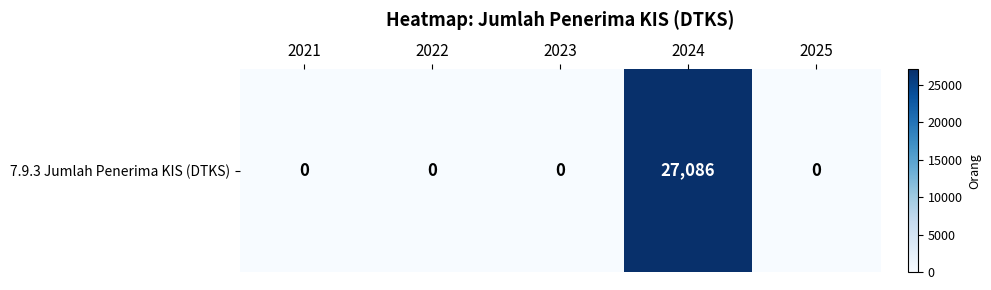

Reading left to right, extract all data points from this chart.

0	0	0	27086	0